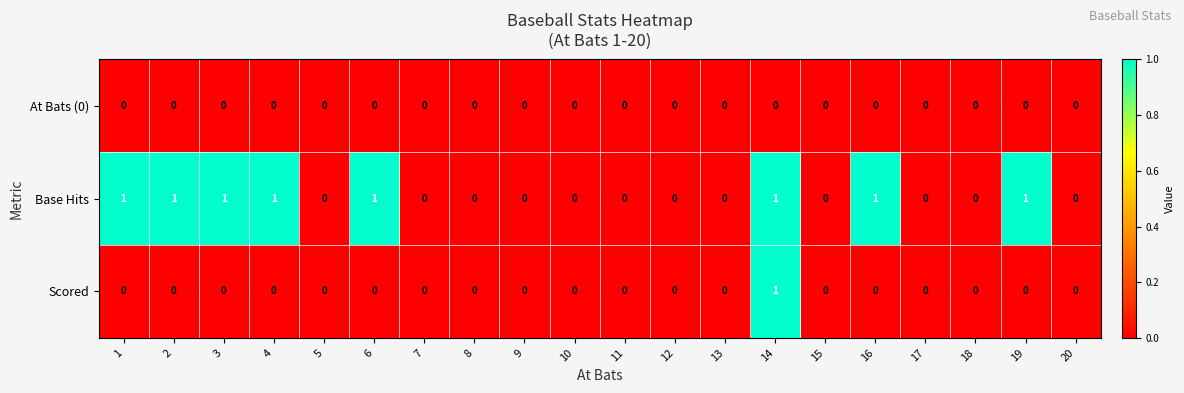

Is the value of Scored at 14 greater than the value of Base Hits at 5?

Yes